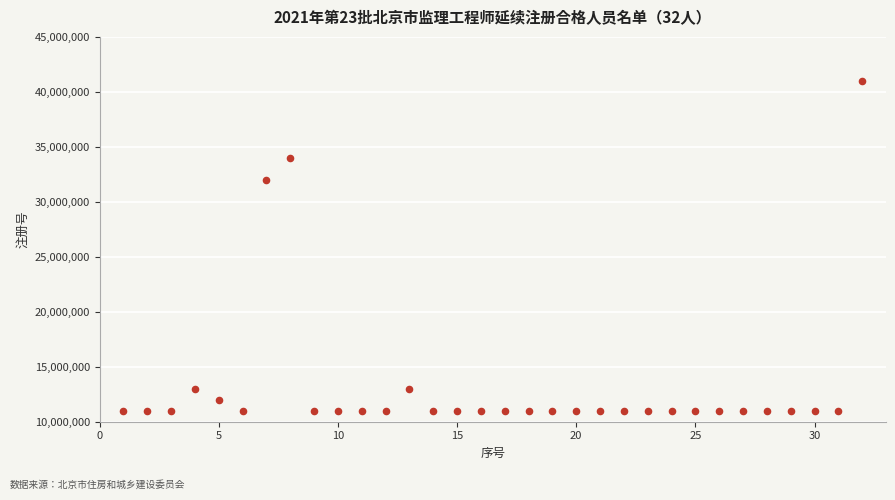

What Y value in the scatter plot is closest to 26005490?

32014051